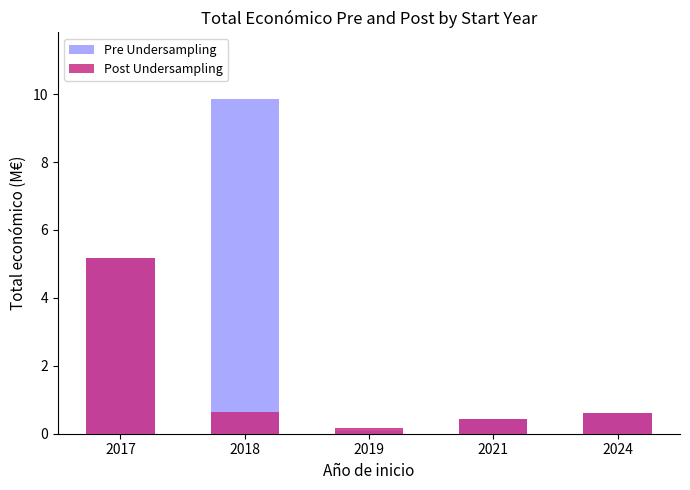

Rank the series by their average value, from highest to lowest.

Pre Undersampling, Post Undersampling